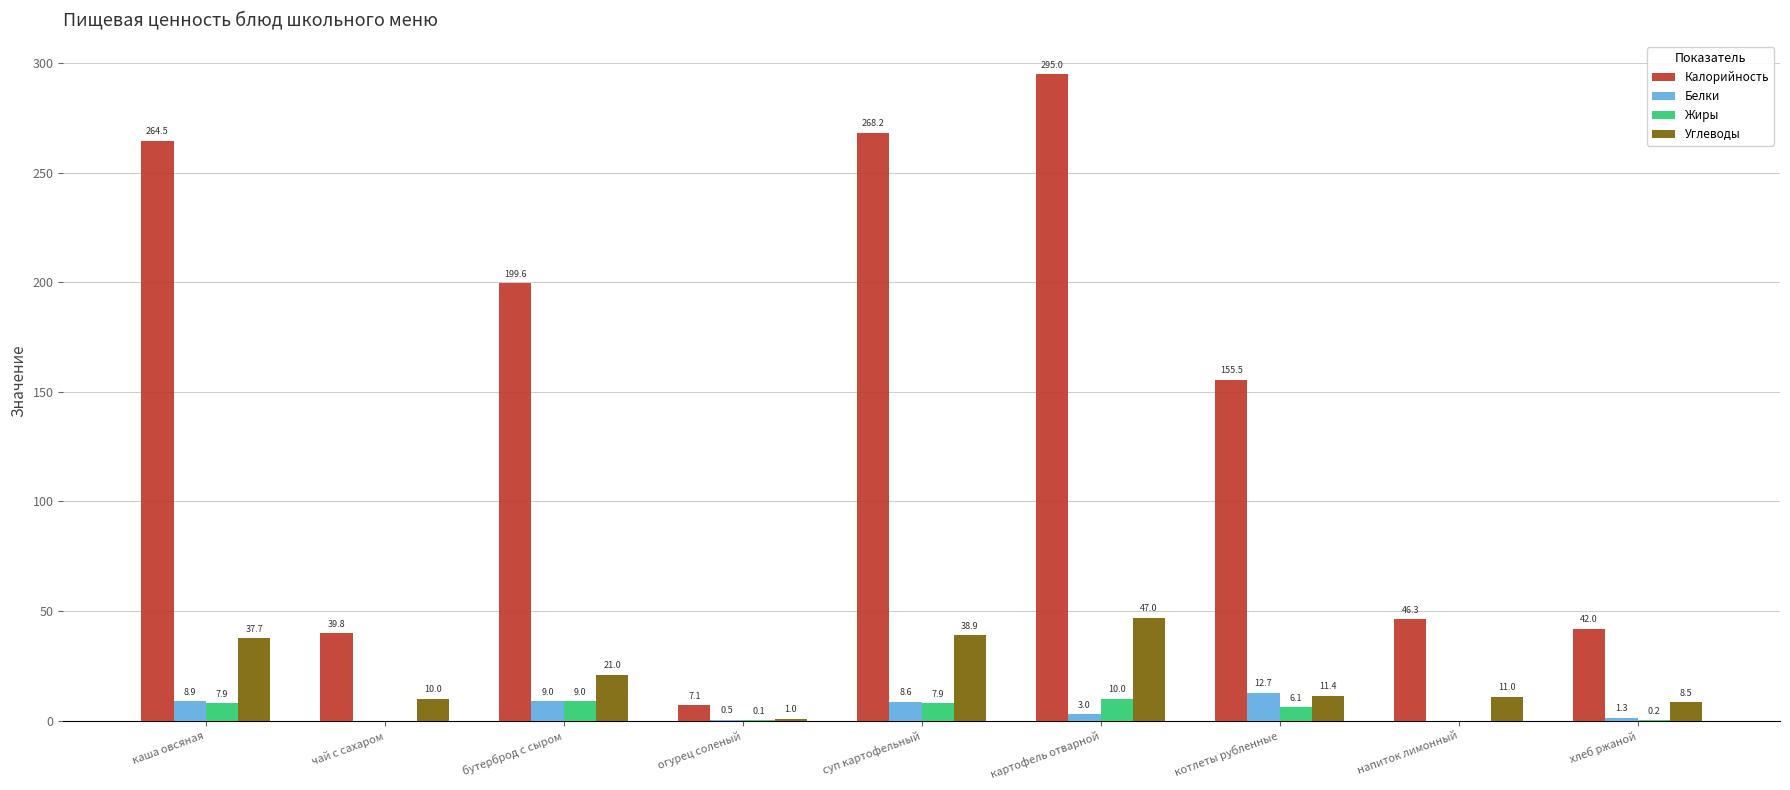

What is the sum of all Белки values?

44.0